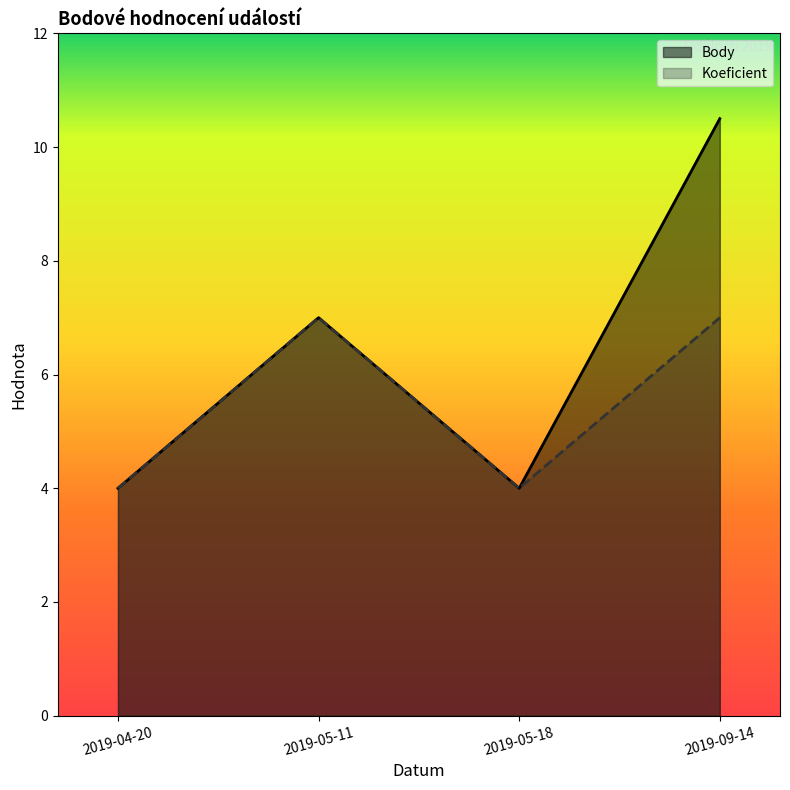

Does the chart display data point markers on the line(s)?

No